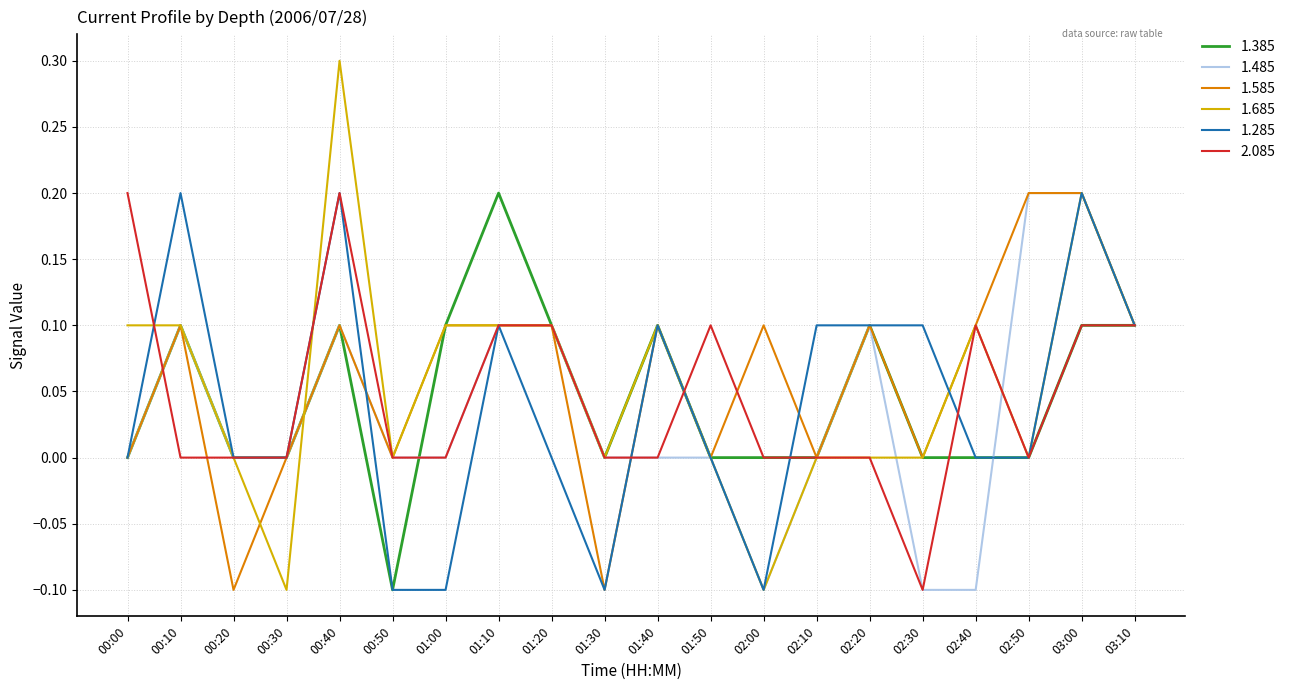

What position from the left is 02:10?

14